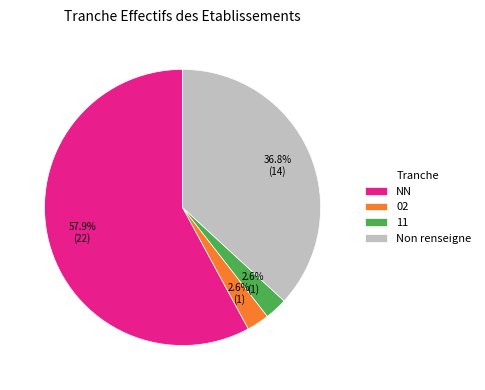

Count the number of slices in the pie.

4